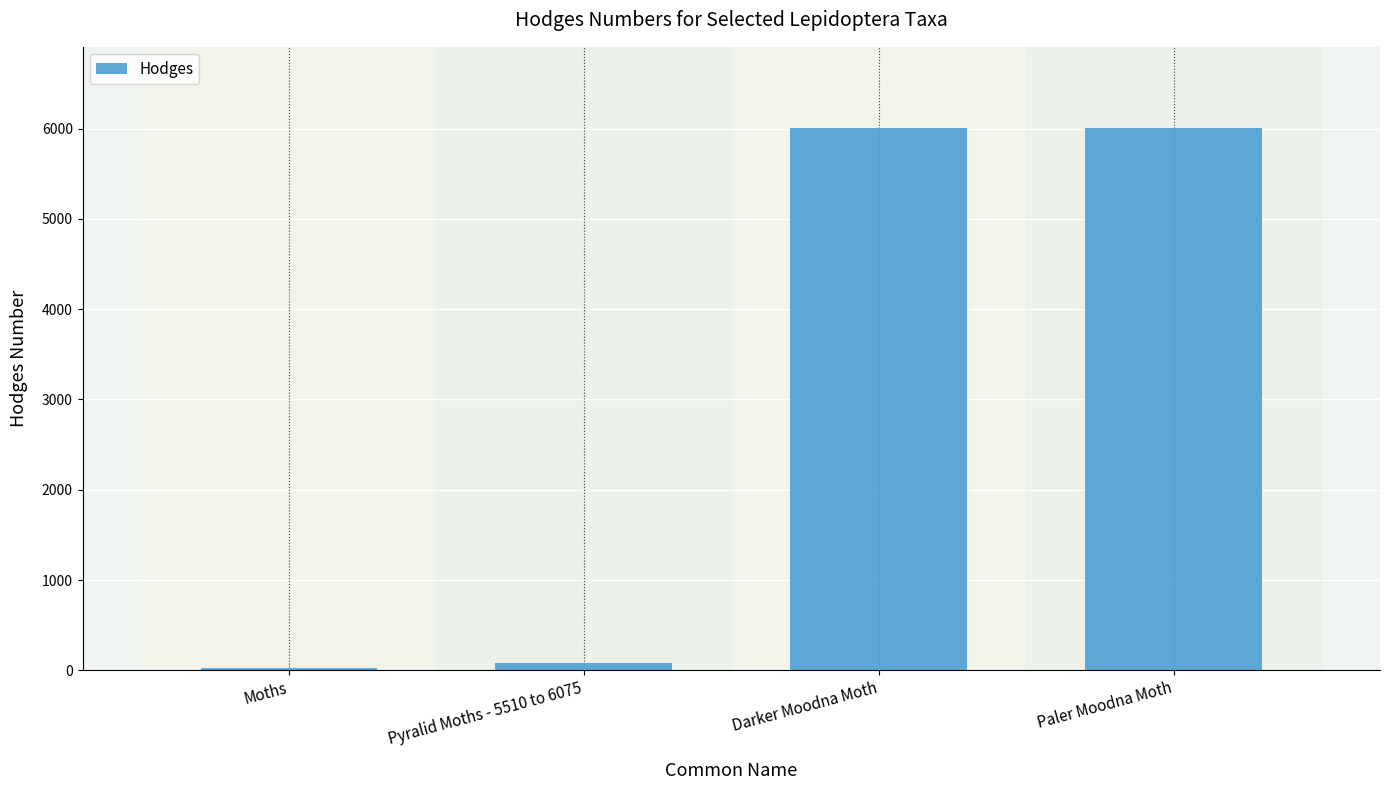

What is the sum of all values?

12119.2